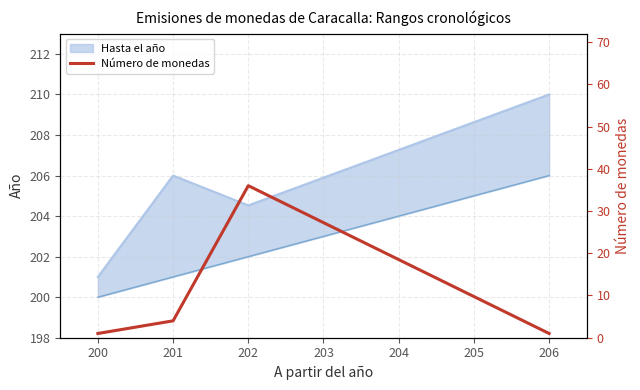

How many lines are shown in the chart?

1